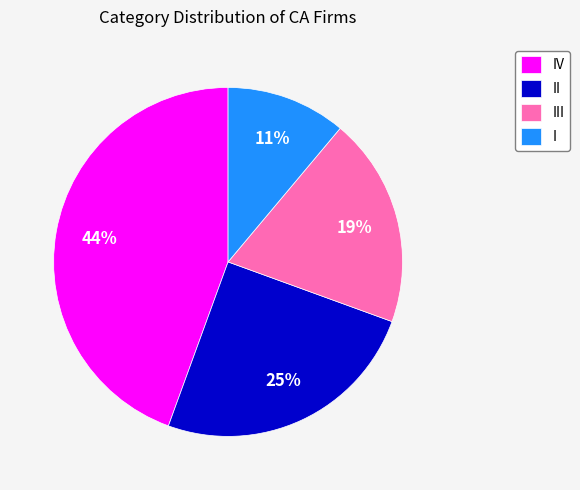

To the nearest percent, what portion does III represent?

19%